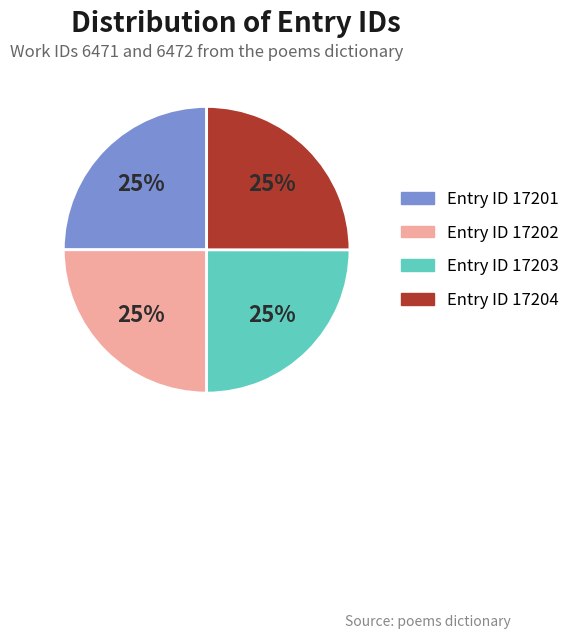

How many slices are in this pie chart?

4